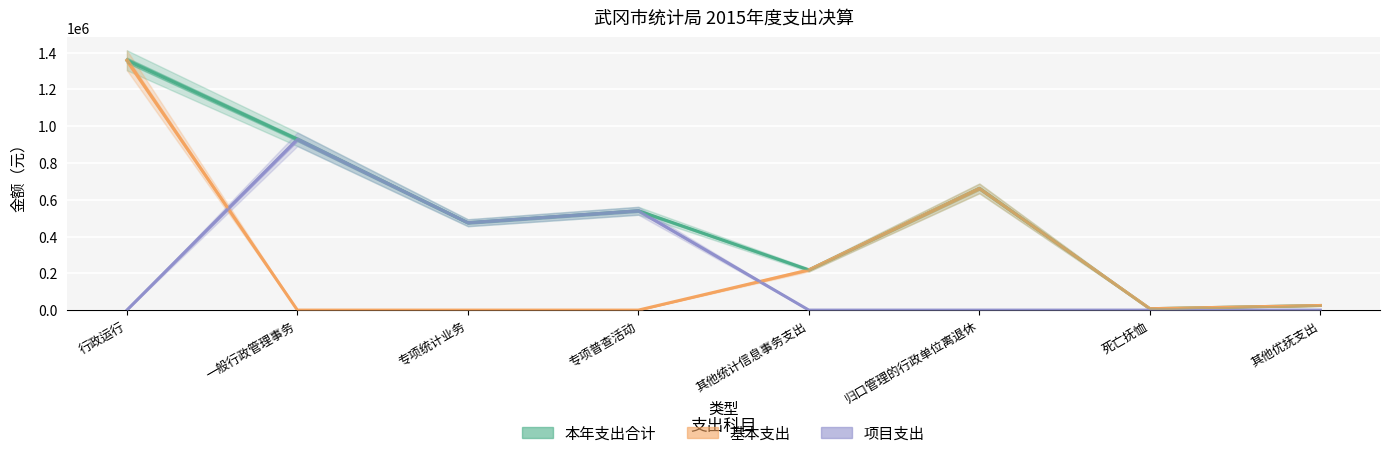

What is the difference between the 本年支出合计 values at 其他统计信息事务支出 and 行政运行?

1139658.8